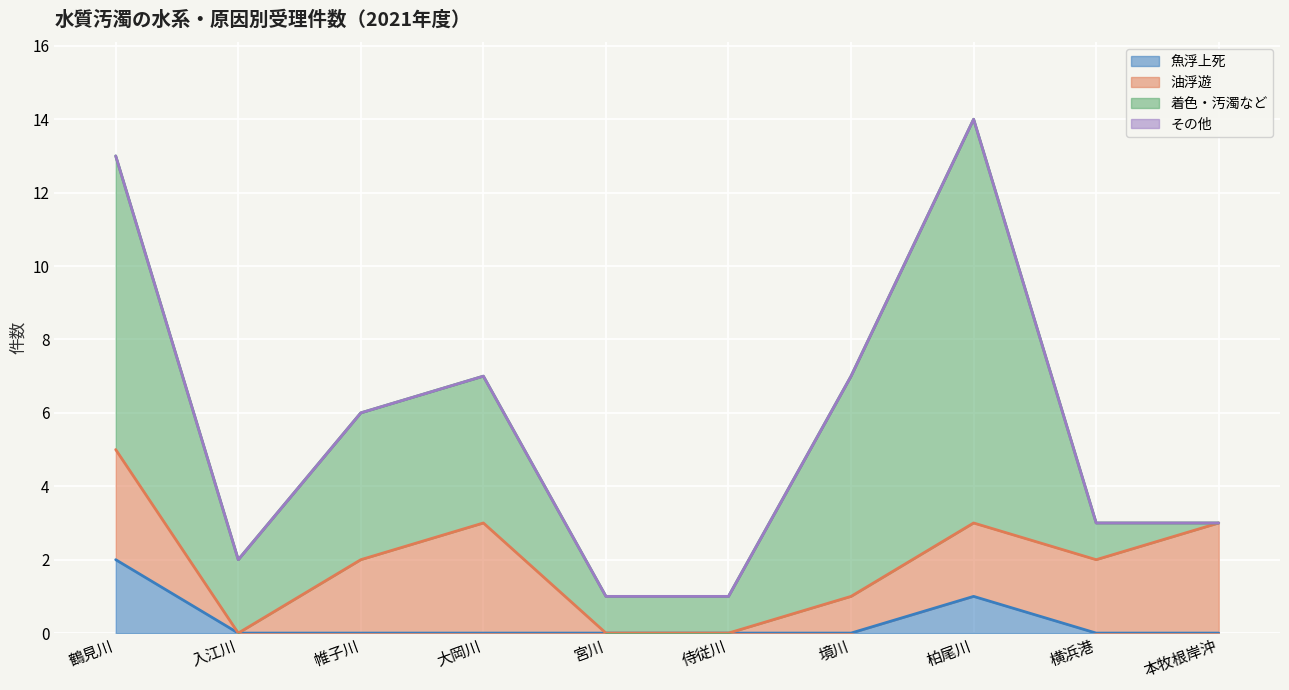

How many data points does each series have?

10